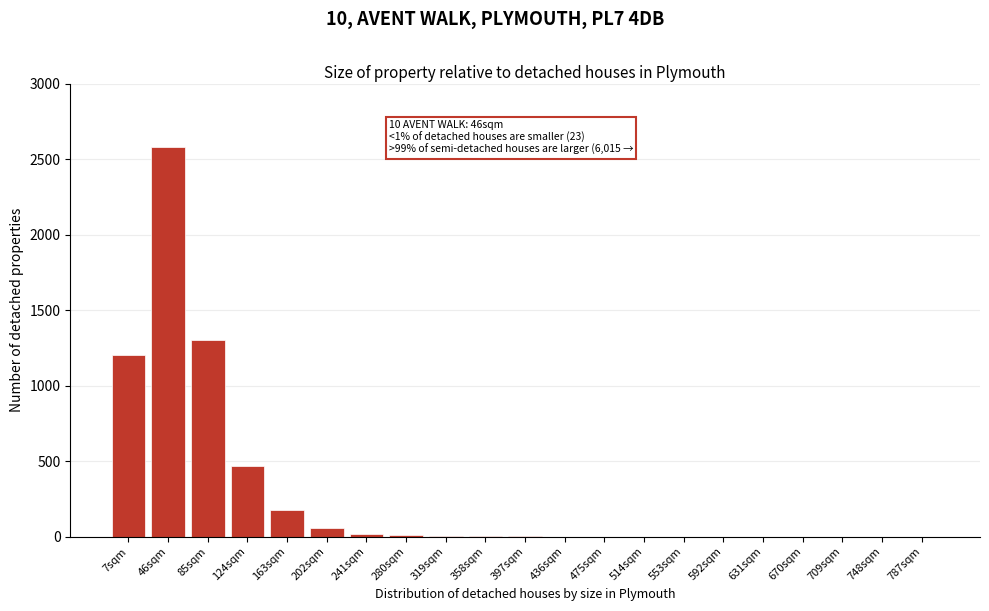

What is the sum of all values?

5827